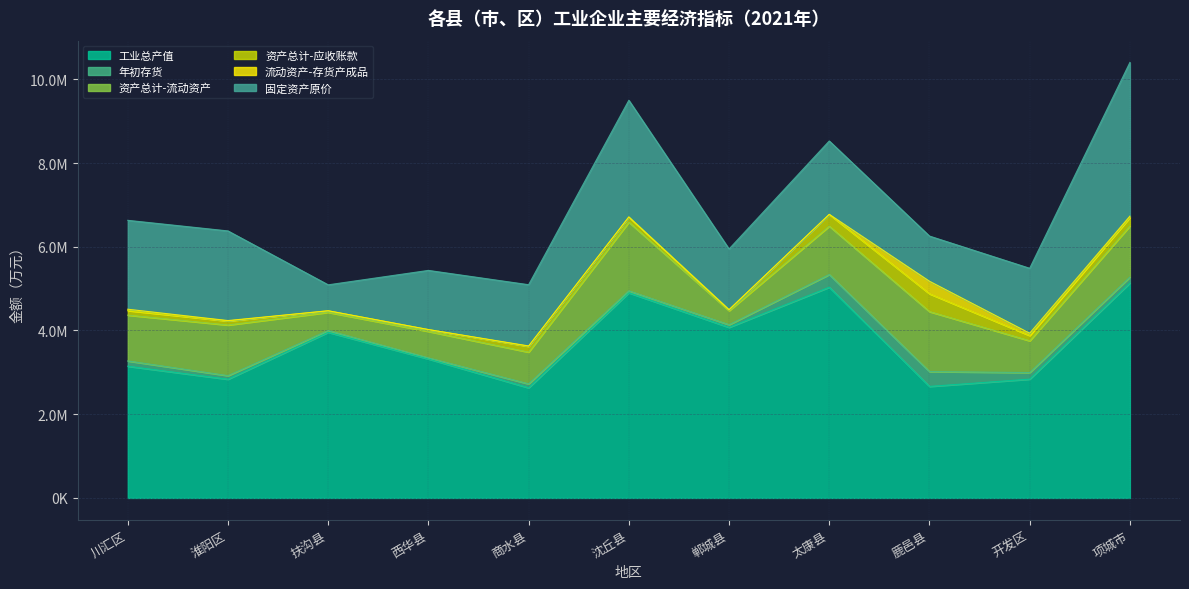

What is the label of the 4th point from the left?

西华县